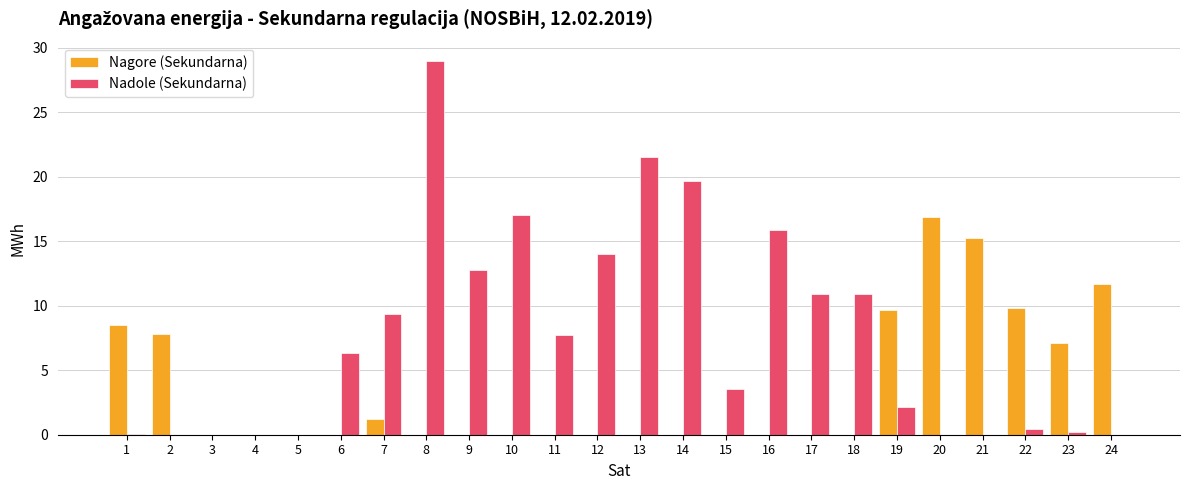

Which series has the largest total across all categories?

Nadole (Sekundarna)